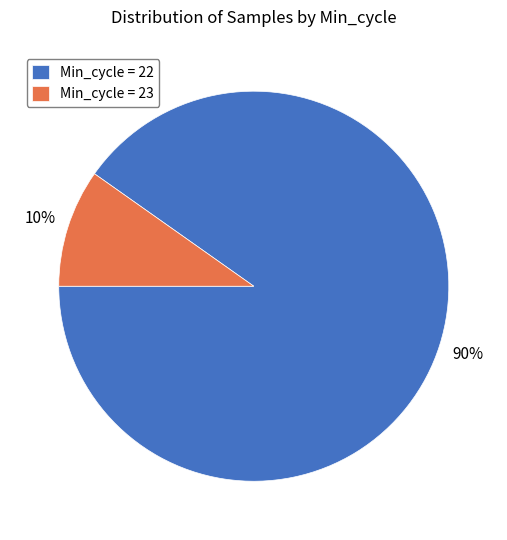

Is there a majority slice in this chart?

Yes